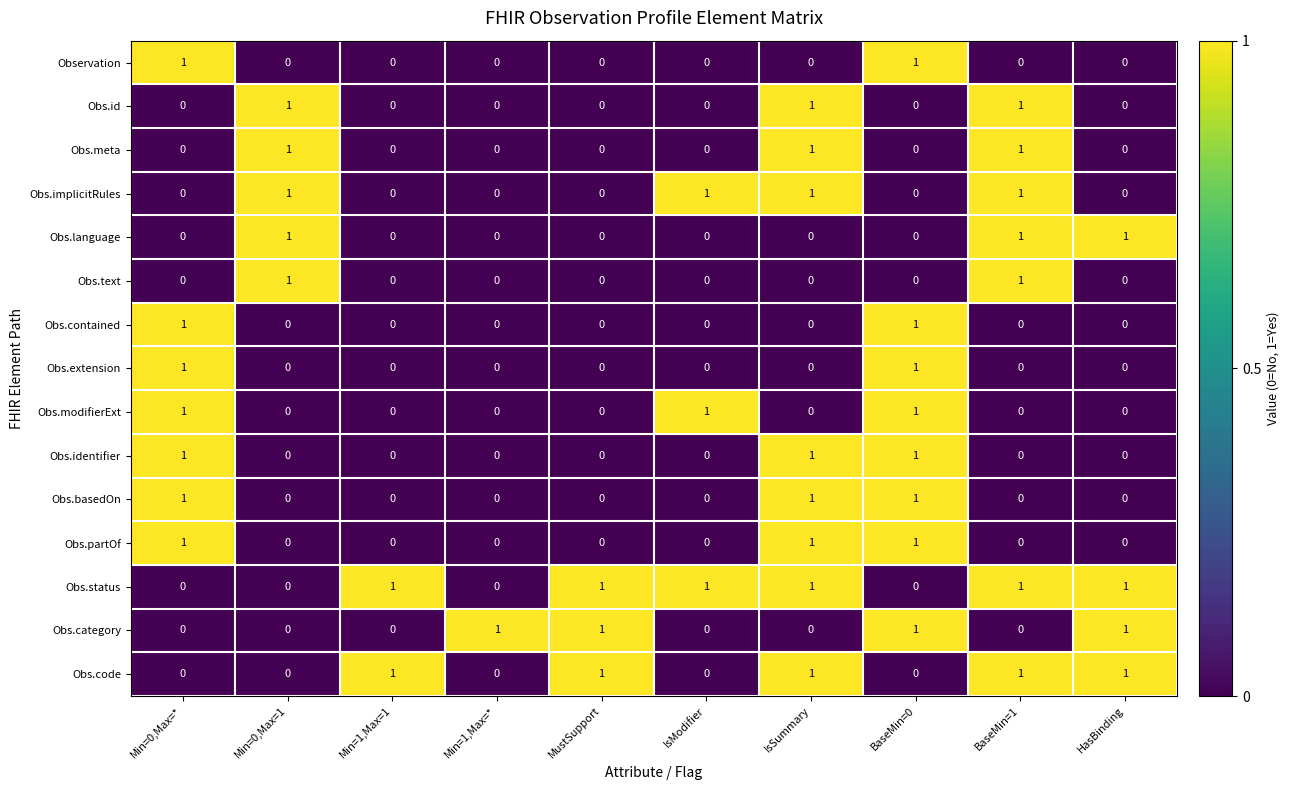

True or false: Obs.status has a value of 0 at Min=0,Max=*.

True